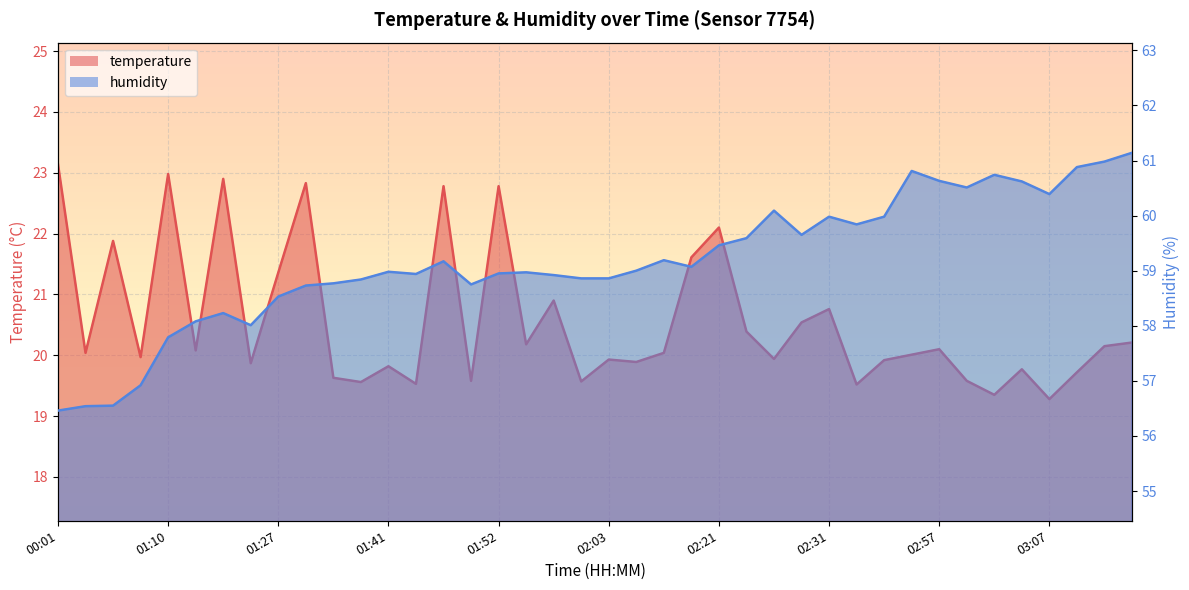

At which label is humidity closest to 58?

01:24